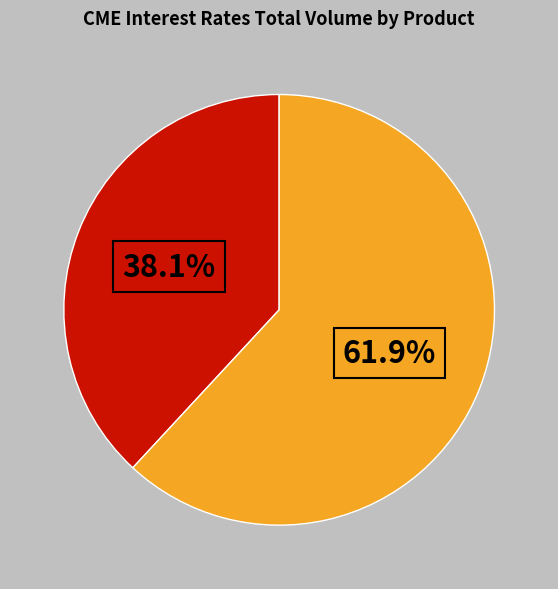

Is there a majority slice in this chart?

Yes